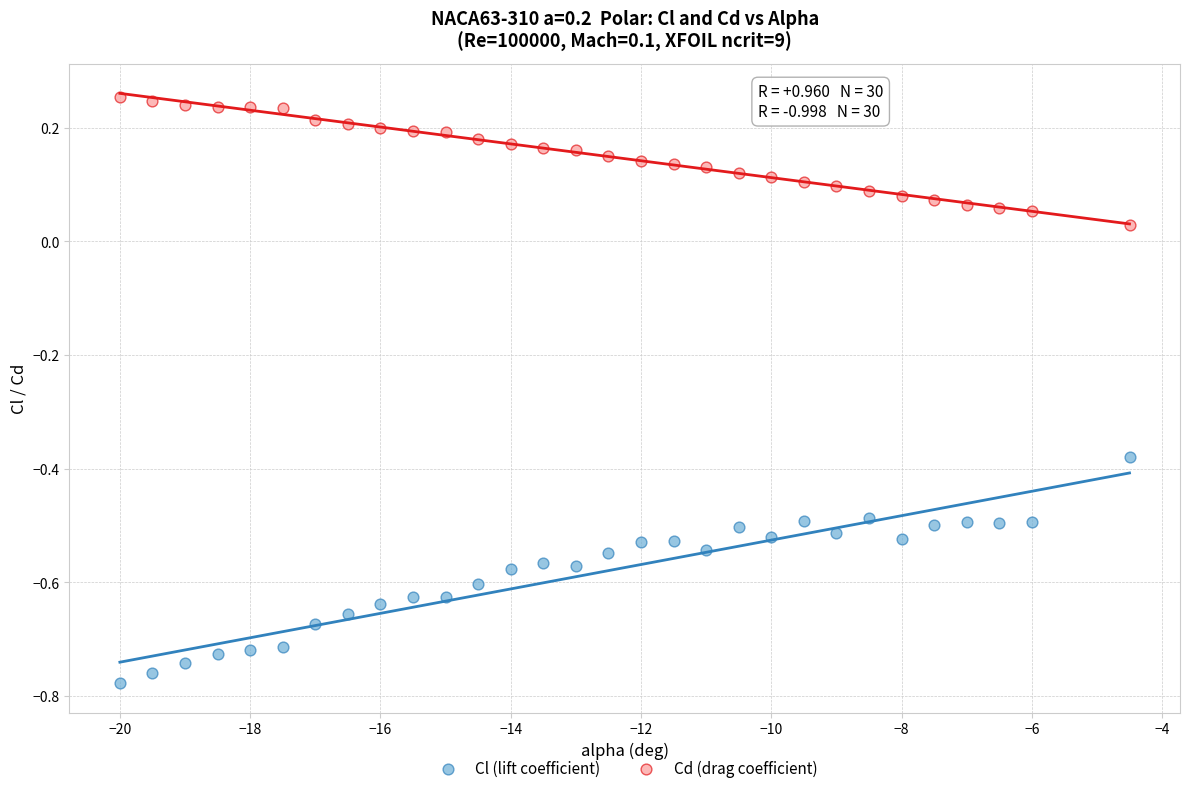

What are all the series names shown in the legend?

Cl (lift coefficient), Cd (drag coefficient)